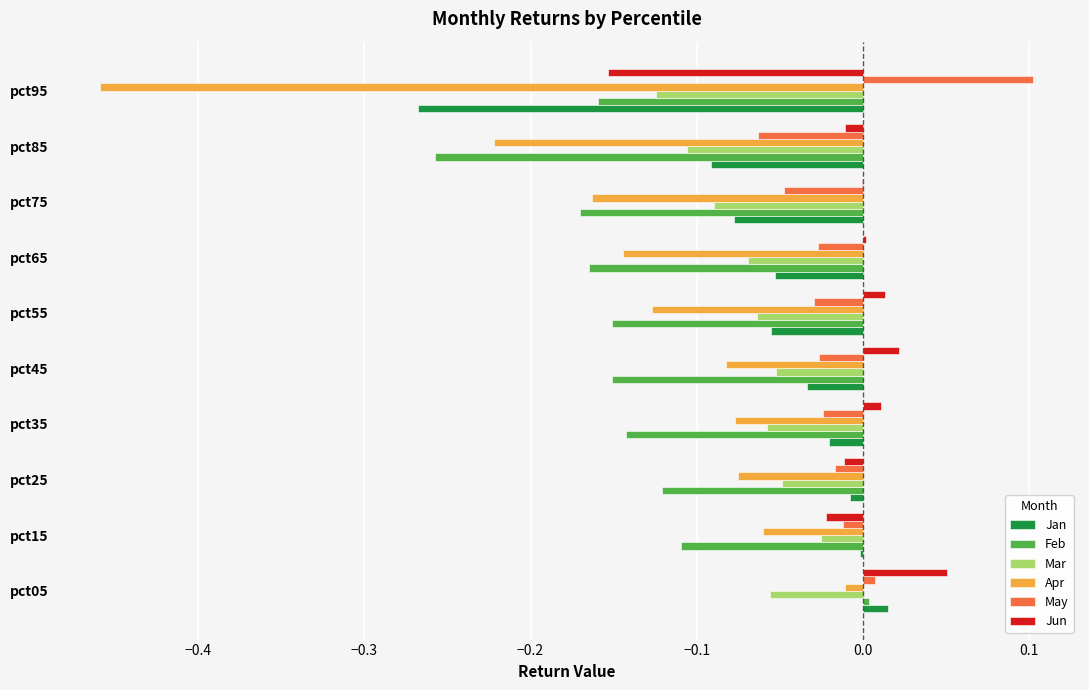

Which series changed the most between pct05 and pct85?

Feb